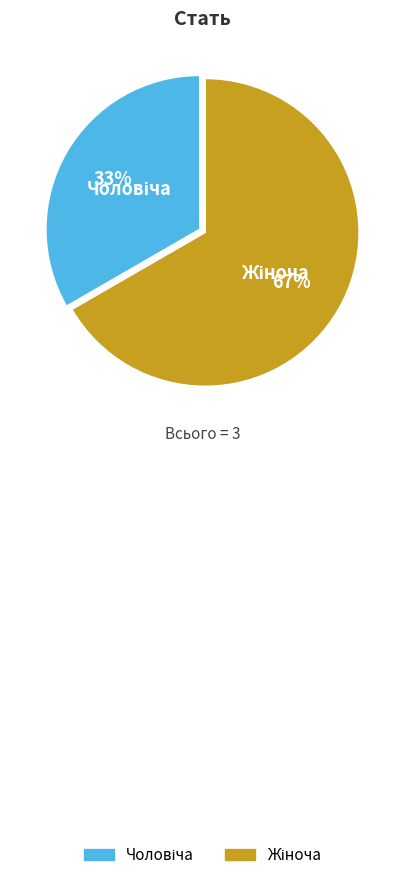

Does any single category account for the majority?

Yes